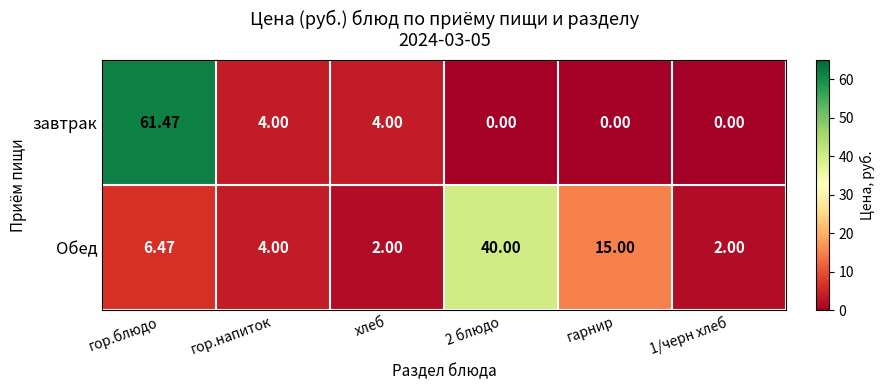

List the series in order of their peak value, highest first.

завтрак, Обед